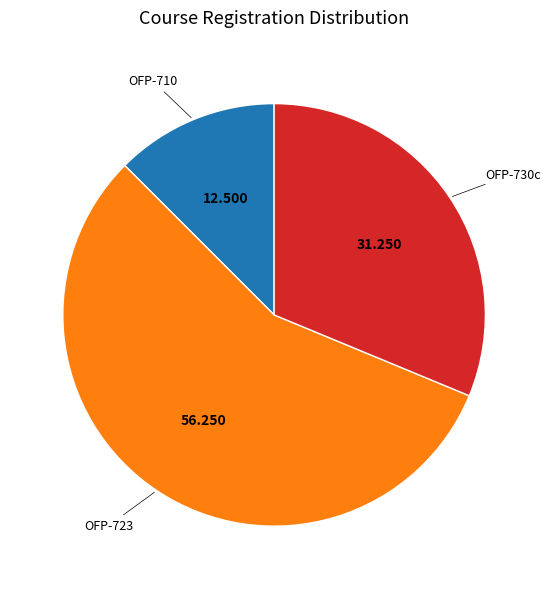

Count the number of slices in the pie.

3